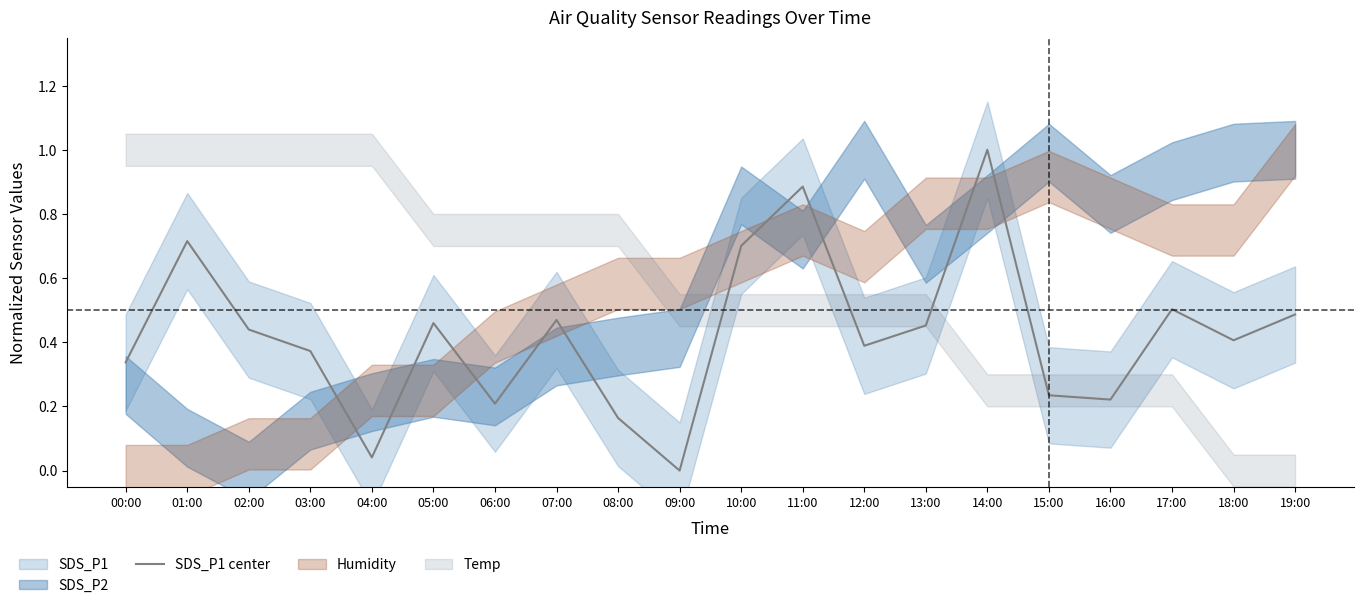

Reading left to right, what are all the values shown in this chart?

0.3	0.7	0.4	0.4	0.0	0.5	0.2	0.5	0.2	0.0	0.7	0.9	0.4	0.5	1.0	0.2	0.2	0.5	0.4	0.5